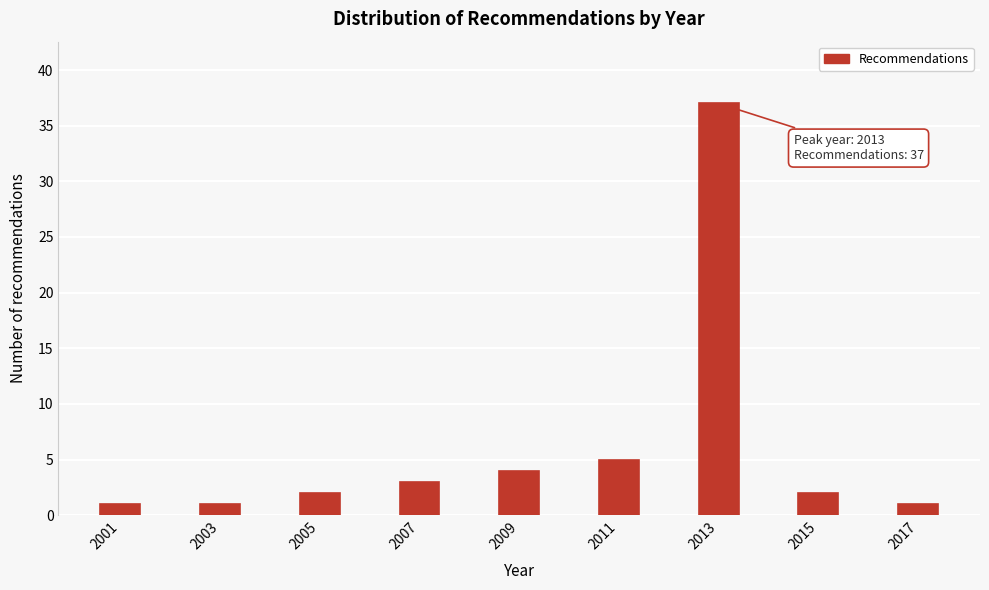

Reading left to right, what are all the values shown in this chart?

2001=1	2003=1	2005=2	2007=3	2009=4	2011=5	2013=37	2015=2	2017=1